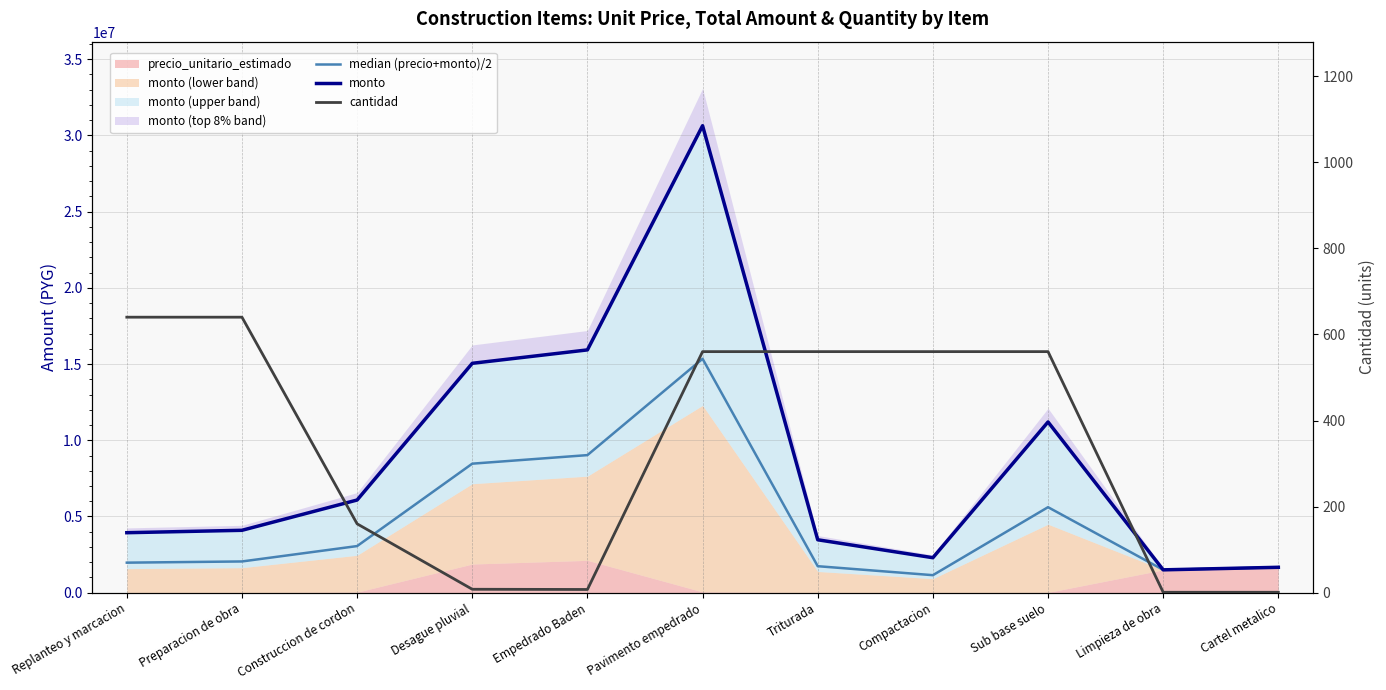

Which category has the highest value in the monto series?

Pavimento empedrado